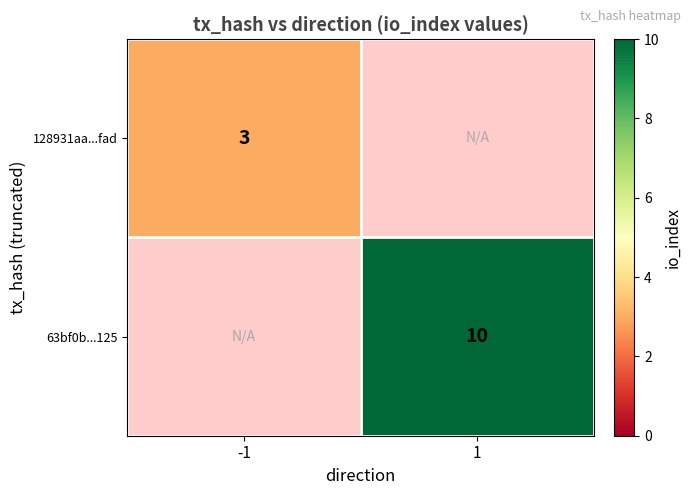

What is the maximum value shown in the chart?

10.0